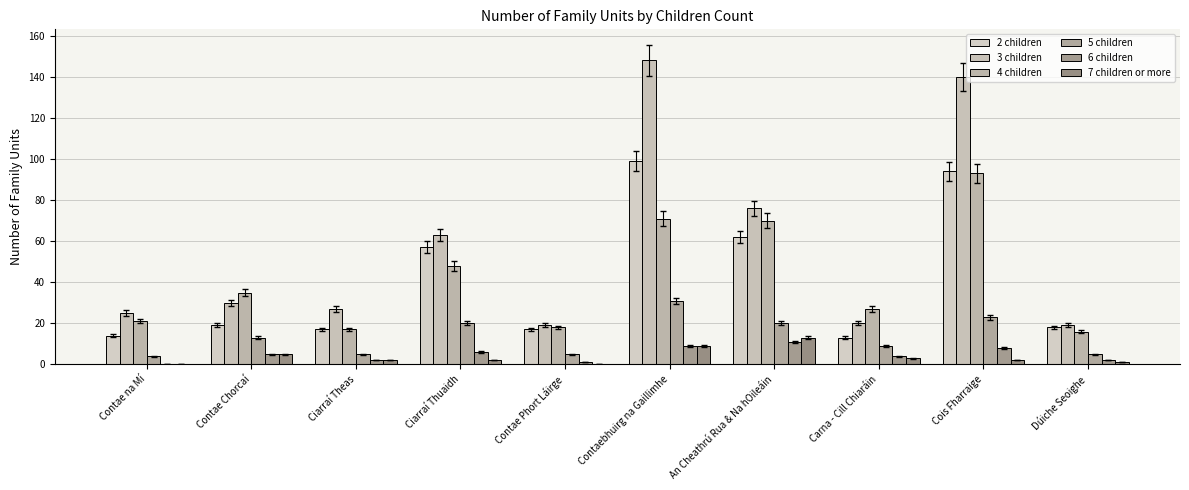

How many distinct data groups are displayed?

6